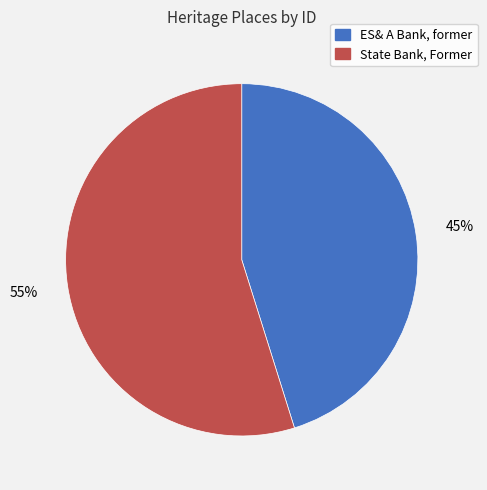

How many slices are in this pie chart?

2